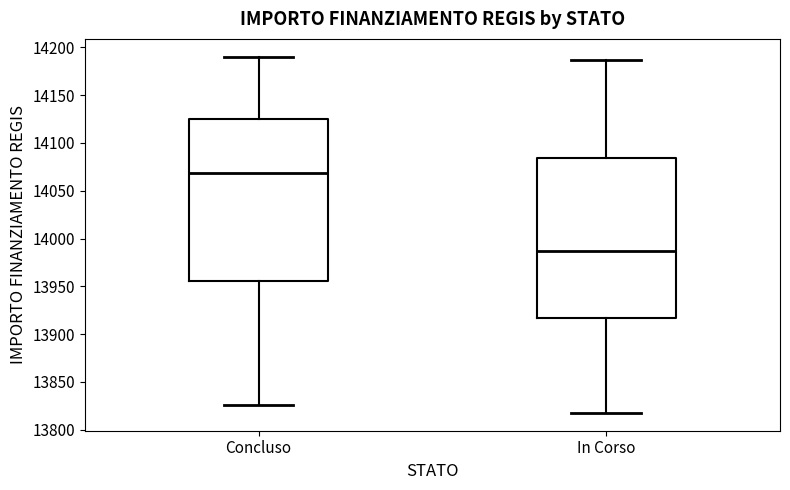

Which box's median line is the lowest?

In Corso